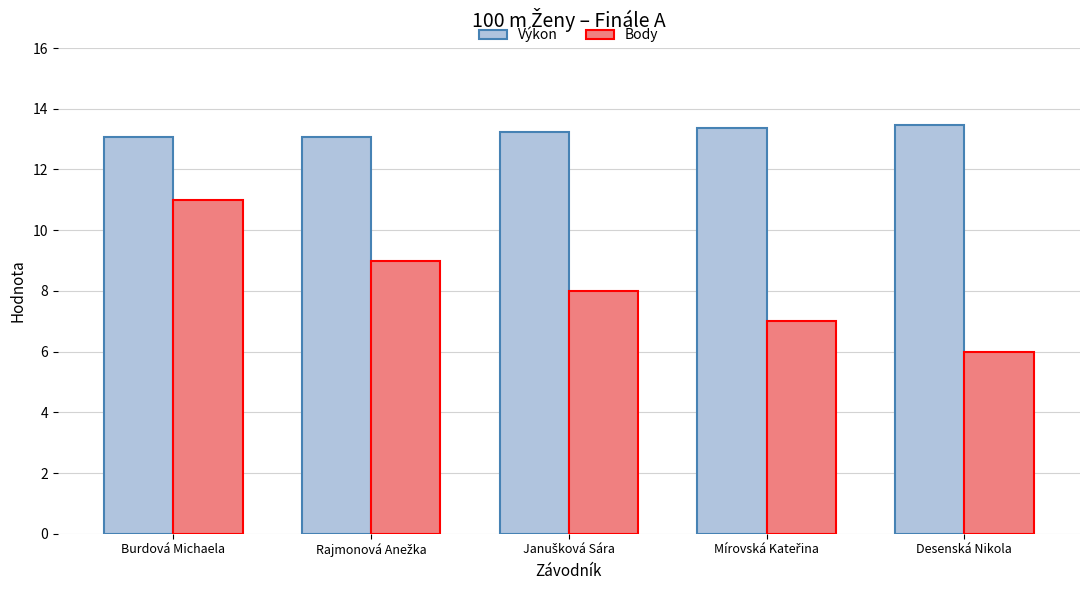

Where does the Body series first go above 8?

Burdová Michaela